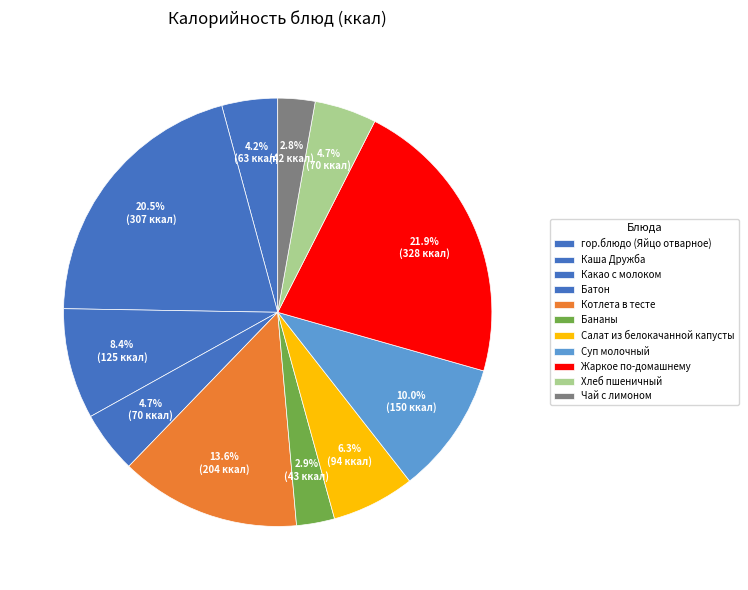

Rank the categories by value from lowest to highest.

Чай с лимоном, Бананы, гор.блюдо (Яйцо отварное), Батон, Хлеб пшеничный, Салат из белокачанной капусты, Какао c молоком, Суп молочный, Котлета в тесте, Каша Дружба, Жаркое по-домашнему